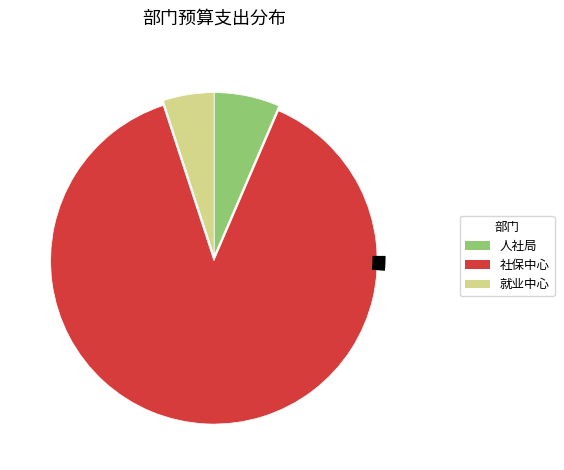

The 岳阳市君山区就业服务中心 slice represents 5% of the pie. True or false?

True